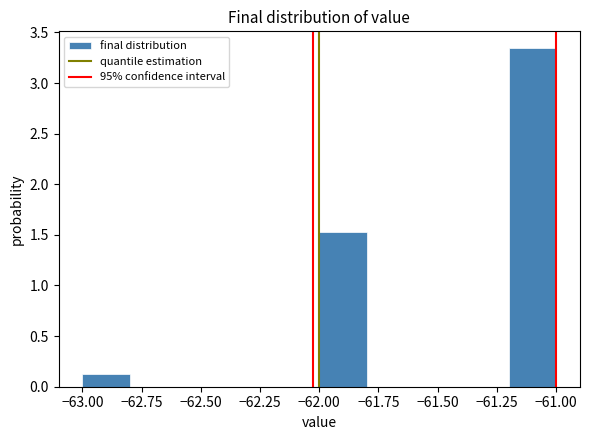

Reading left to right, transcribe this chart: for each bar, give the range it covers on the x-axis and its height. The values are not printed on the chart, so give them approximately, as read against the axis.

-63.0 to -62.8: 0.15
-62.8 to -62.6: 0
-62.6 to -62.4: 0
-62.4 to -62.2: 0
-62.2 to -62.0: 0
-62.0 to -61.8: 1.55
-61.8 to -61.6: 0
-61.6 to -61.4: 0
-61.4 to -61.2: 0
-61.2 to -61.0: 3.35